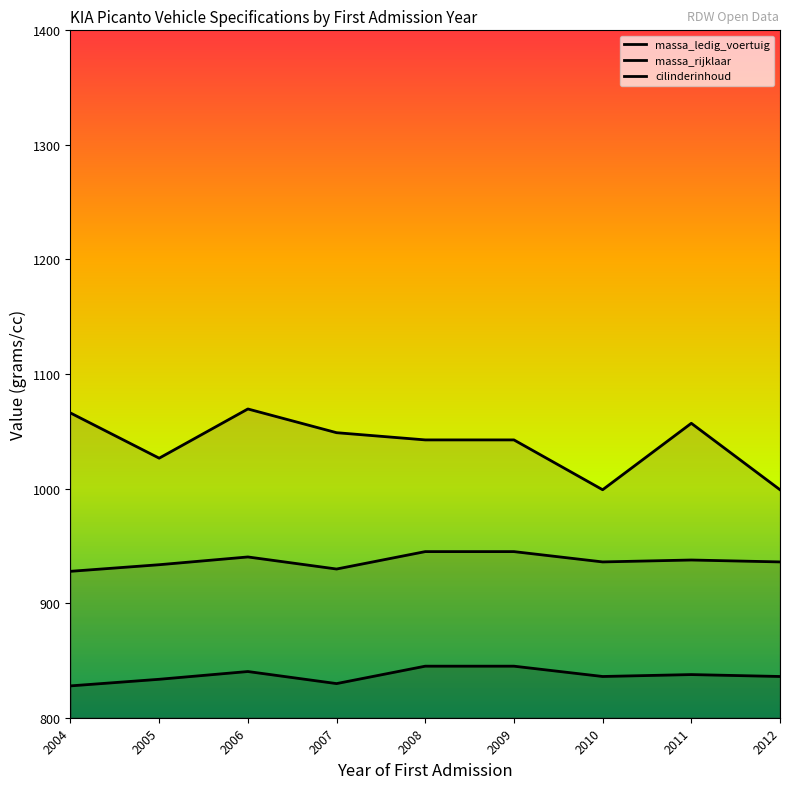

Which has a higher value, 2004 or 2011?

2011